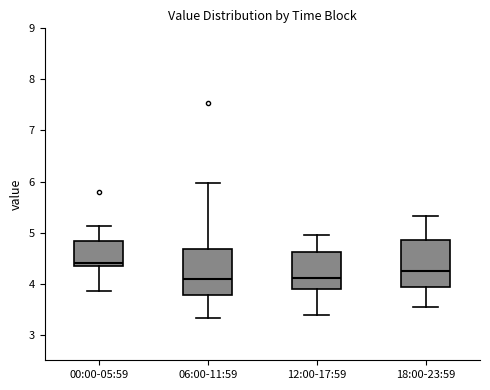

Reading left to right, transcribe this box plot: for each box, give where its median line is, the range the box spans, and where its two whiskers end, as read against the y-axis. The values are not printed on the chart, so give them approximately, as read against the axis.

00:00-05:59: median 4.4, box 4.3 to 4.8, whiskers 3.9 to 5.1
06:00-11:59: median 4.1, box 3.8 to 4.7, whiskers 3.3 to 6.0
12:00-17:59: median 4.1, box 3.9 to 4.6, whiskers 3.4 to 5.0
18:00-23:59: median 4.3, box 3.9 to 4.9, whiskers 3.6 to 5.3